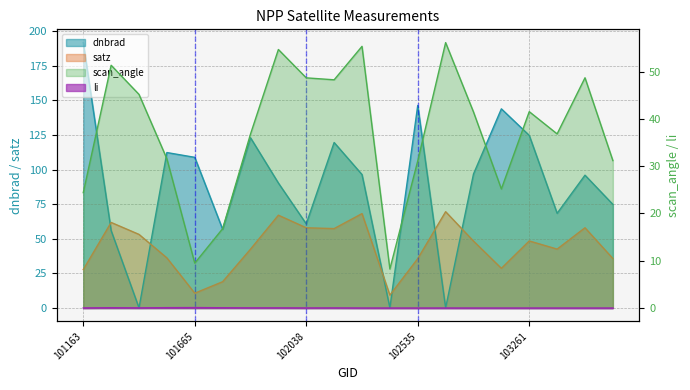

What is the sum of all dnbrad values?

1767.5